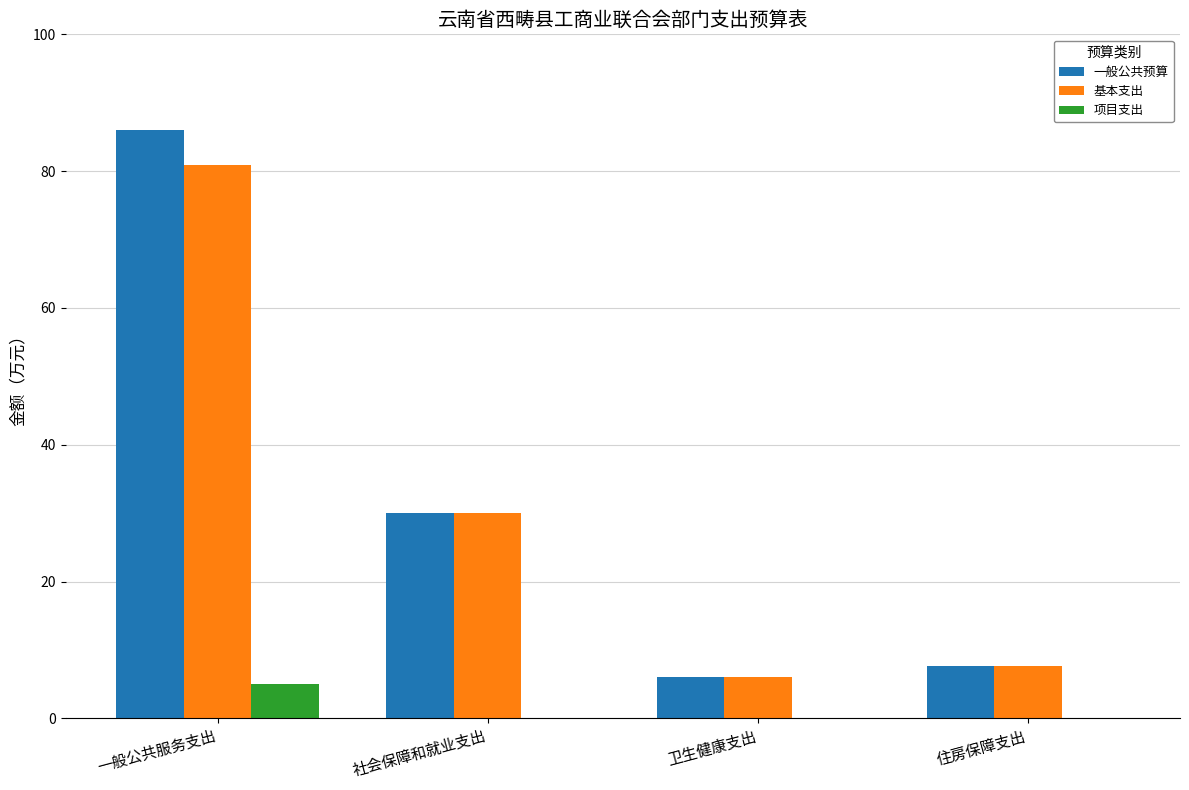

Which series changed the most between 一般公共服务支出 and 住房保障支出?

一般公共预算